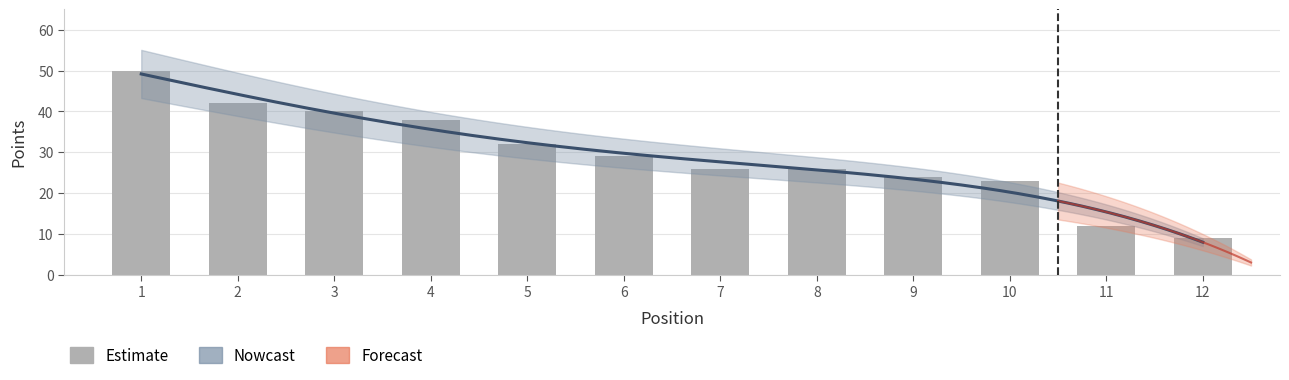

Which has a higher value, 7 or 2?

2